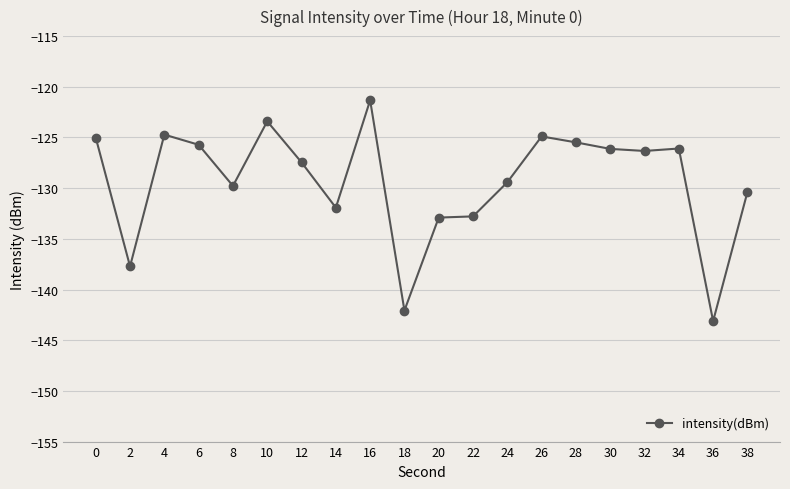

True or false: the data shows -124.7 at 4.

True